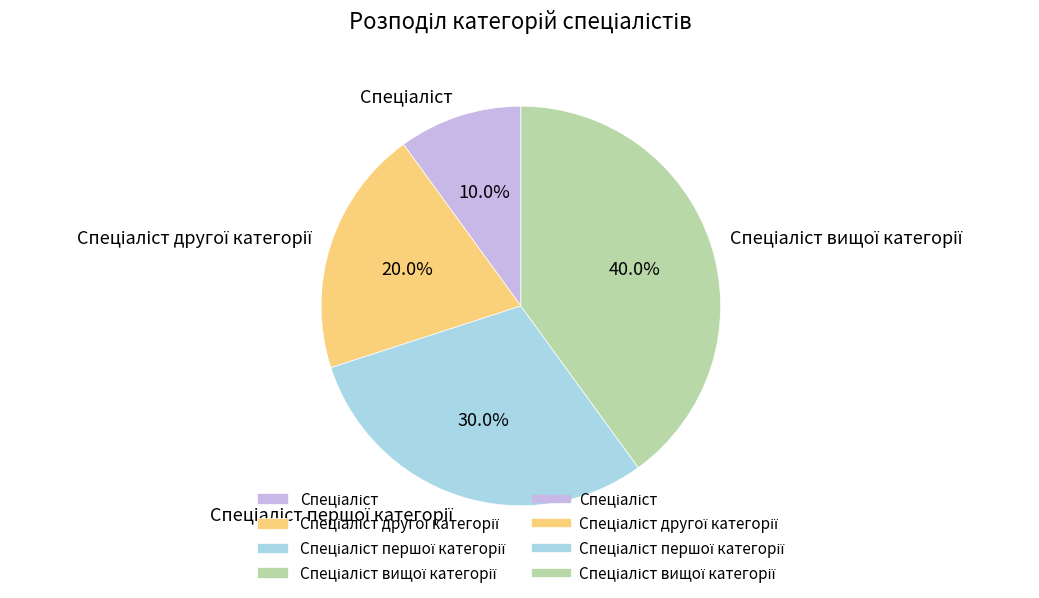

Is there any slice that represents more than half of the pie?

No